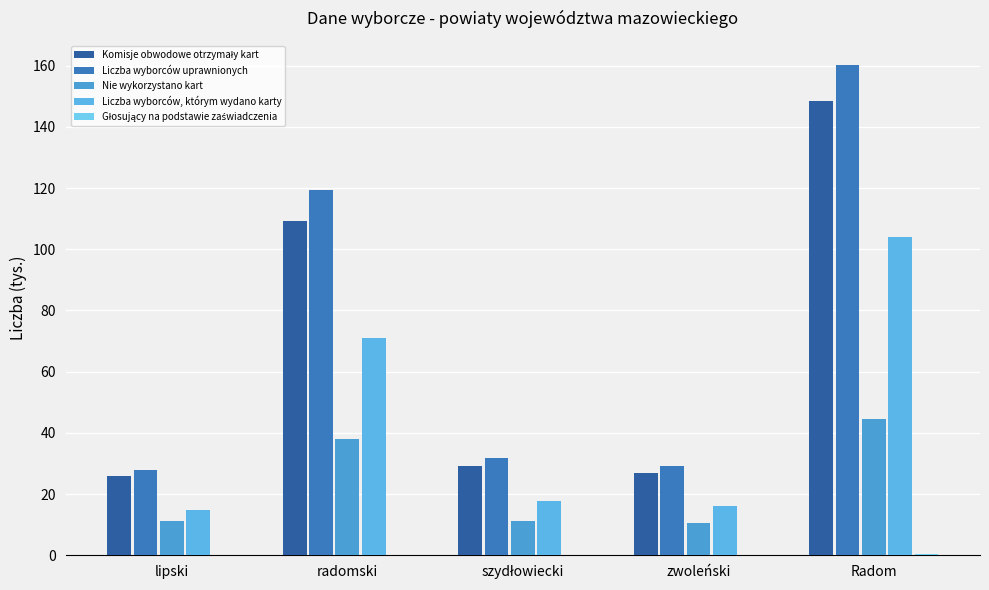

How many series are shown in this chart?

5